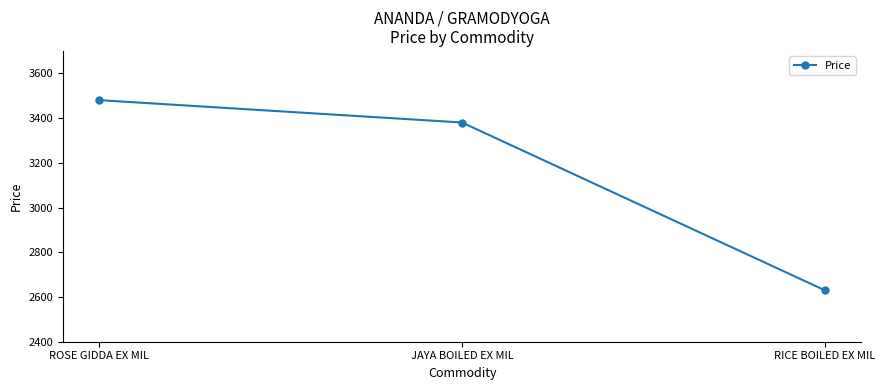

What is the sum of the values at ROSE GIDDA EX MIL and JAYA BOILED EX MIL?

6860